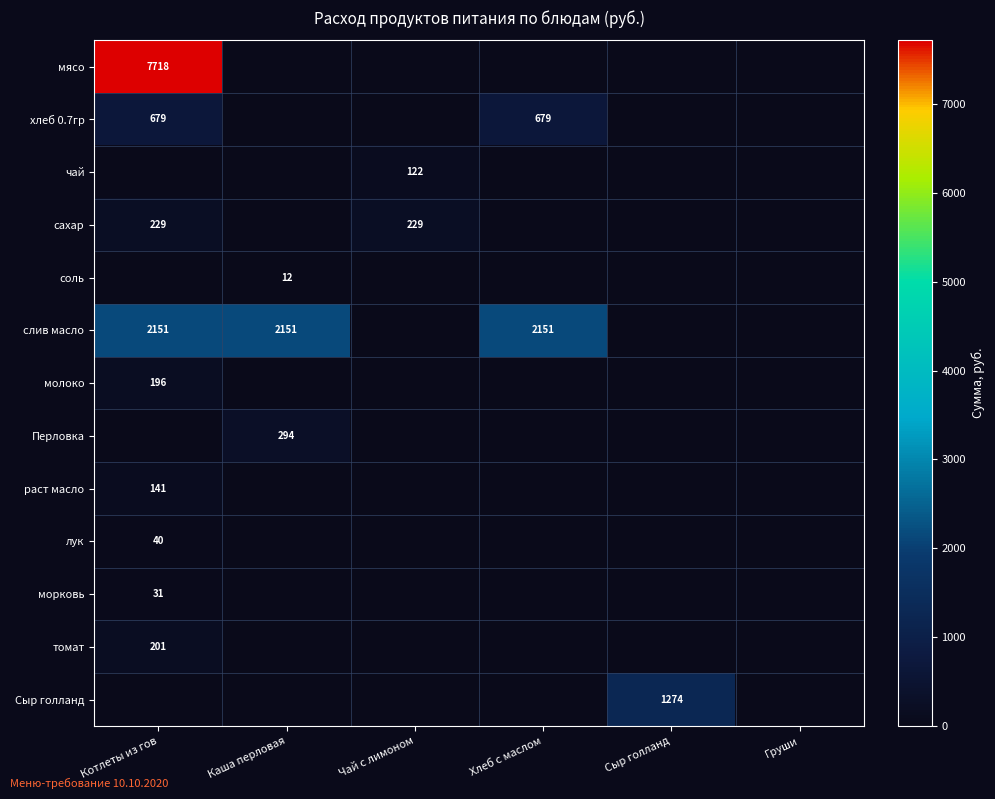

What is the spread (max minus min) of values at Хлеб с маслом?

2150.6